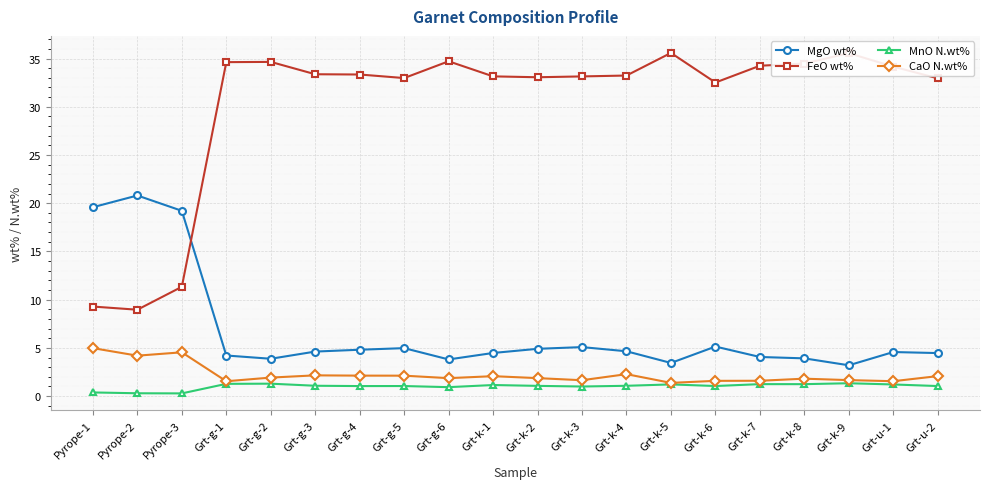

The value of FeO wt% at Grt-k-5 is 35.6. True or false?

True